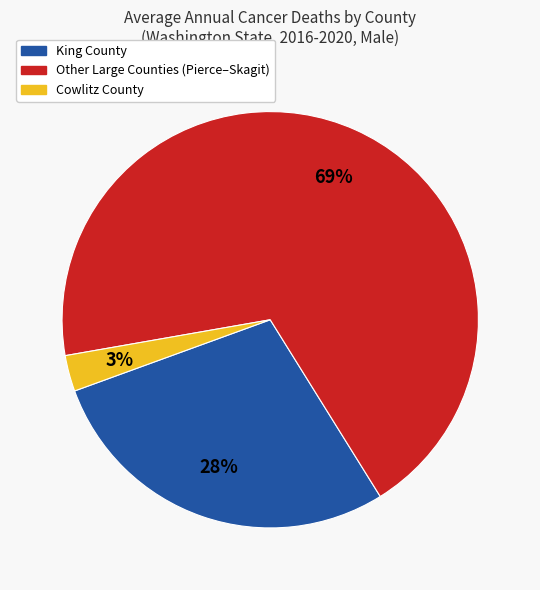

Does any single category account for the majority?

Yes